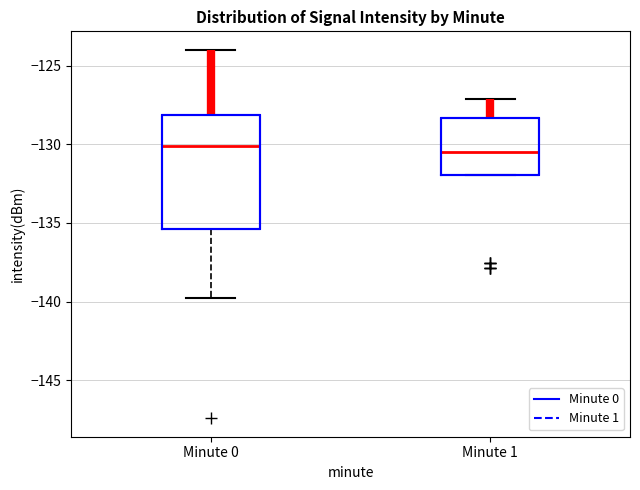

Reading left to right, read every box against the y-axis: the position of its median line, the range the box covers, and the ends of its whiskers. The values are not printed on the chart, so give them approximately, as read against the axis.

Minute 0: median -130.0, box -135.5 to -128.0, whiskers -140.0 to -124.0
Minute 1: median -130.5, box -132.0 to -128.5, whiskers -132.0 to -127.0